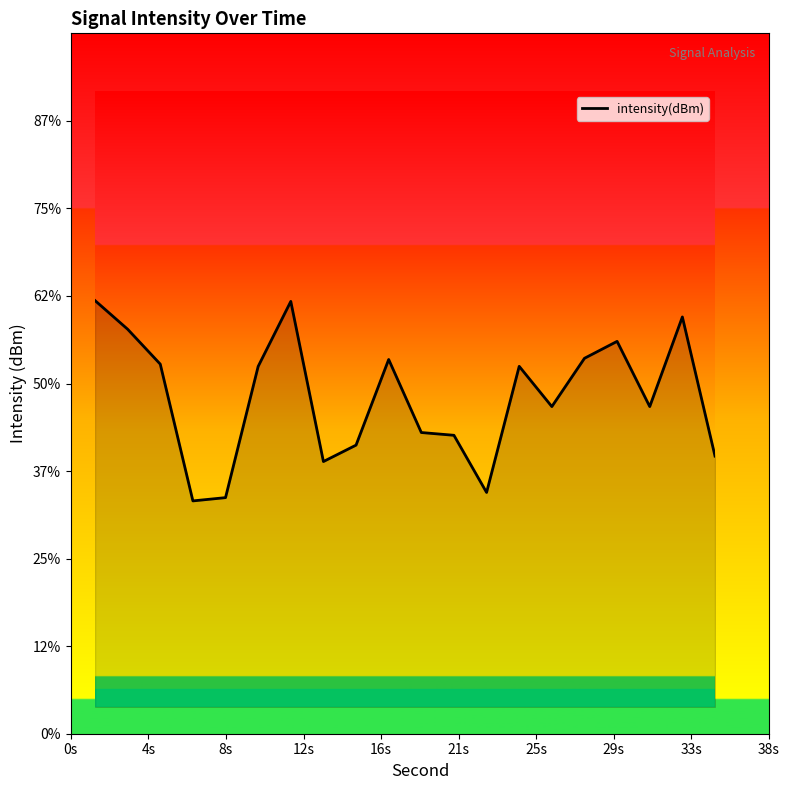

Does the chart have visible grid lines?

No